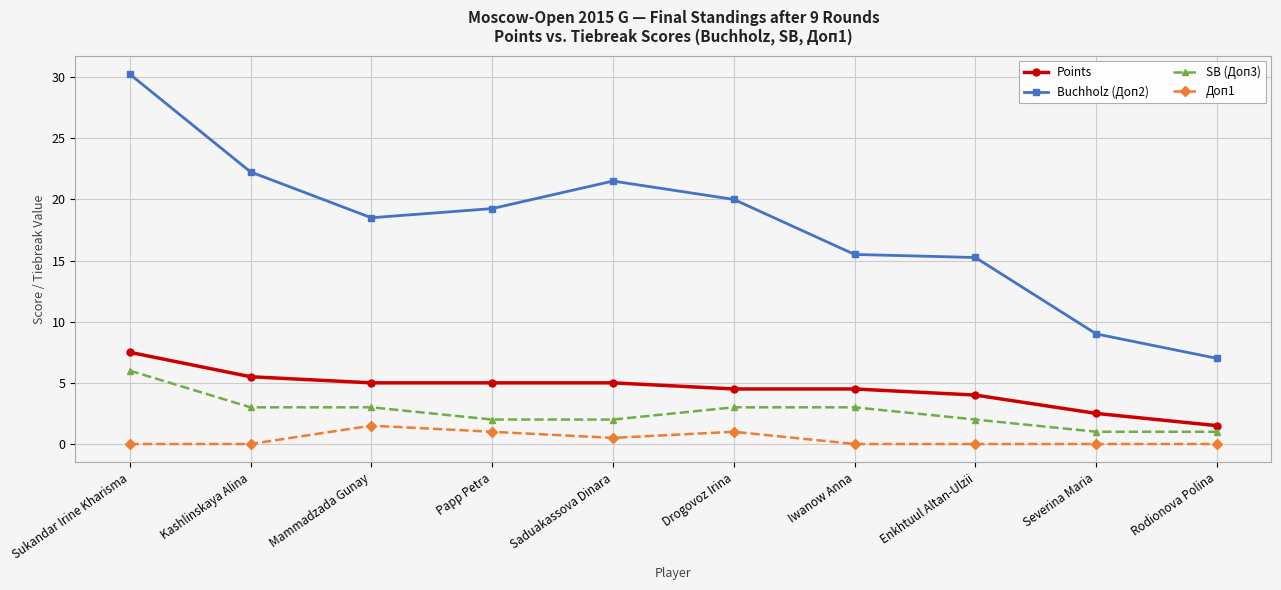

What position from the right is Sukandar Irine Kharisma?

10